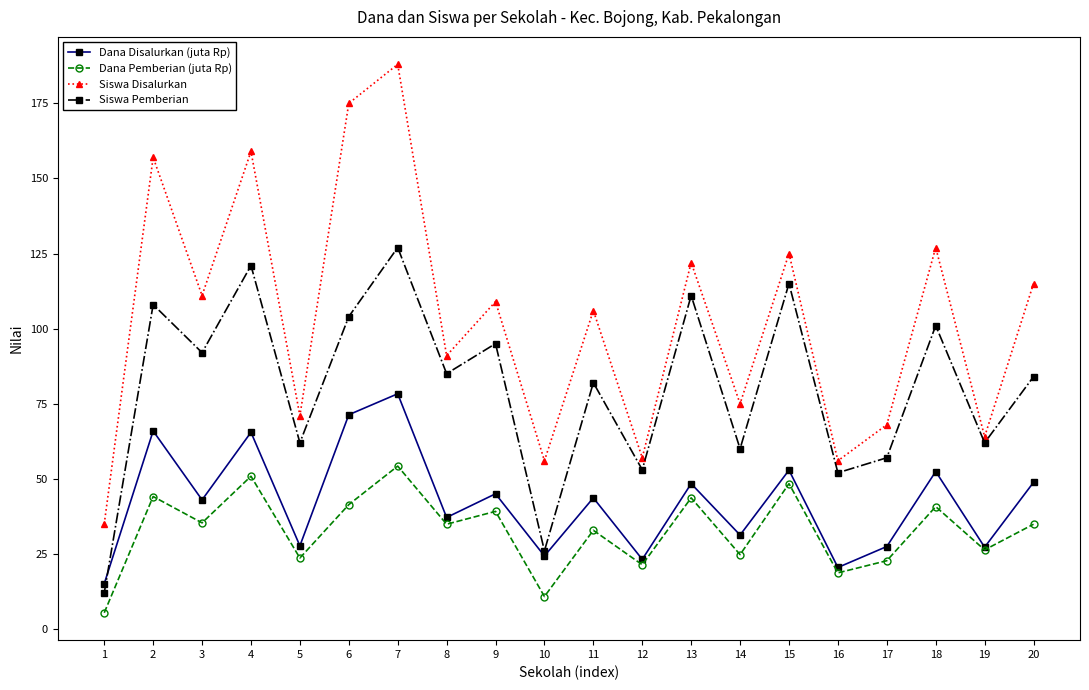

What is the average value of the Siswa Pemberian series?

80.5